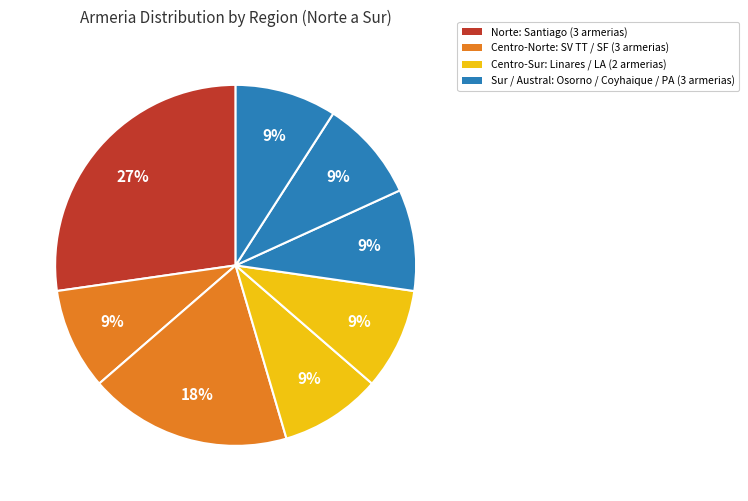

Is there a majority slice in this chart?

No